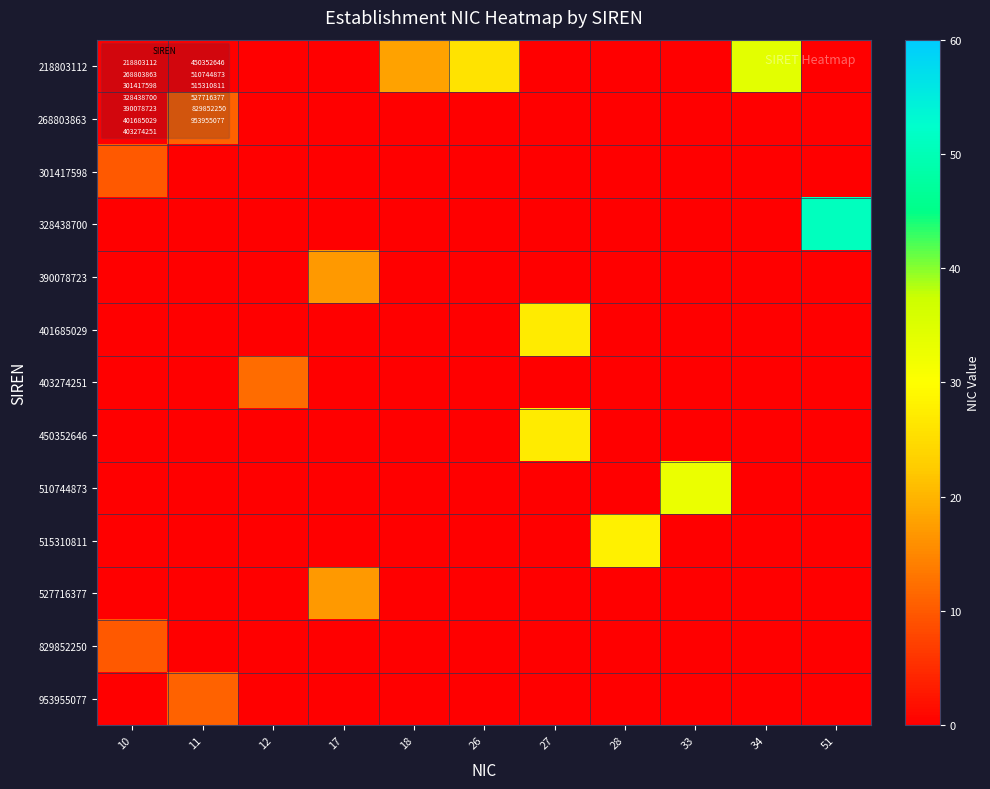

At how many categories does at least one series exceed 40?

1